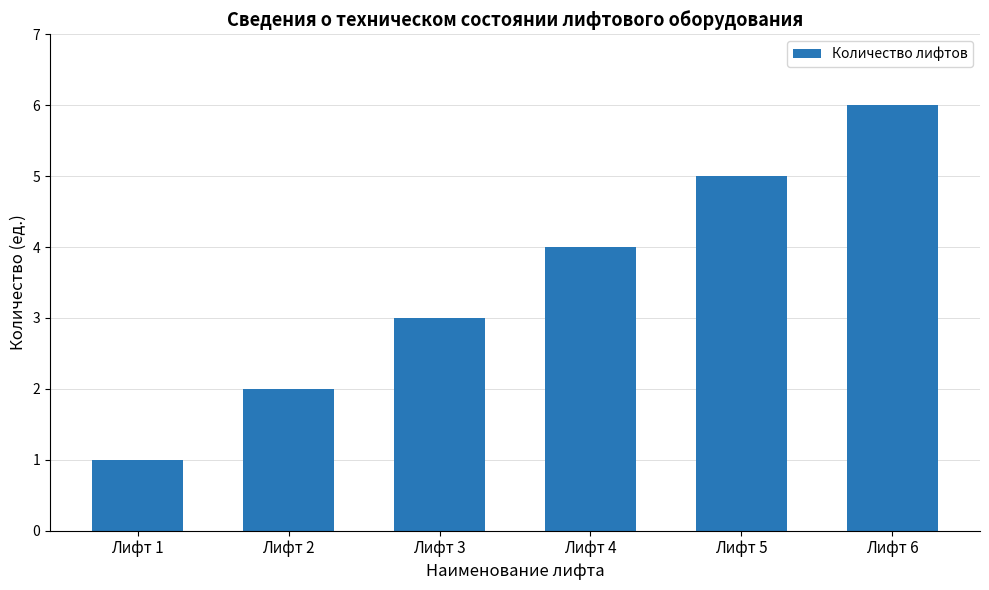

Count the number of data series in this chart.

1